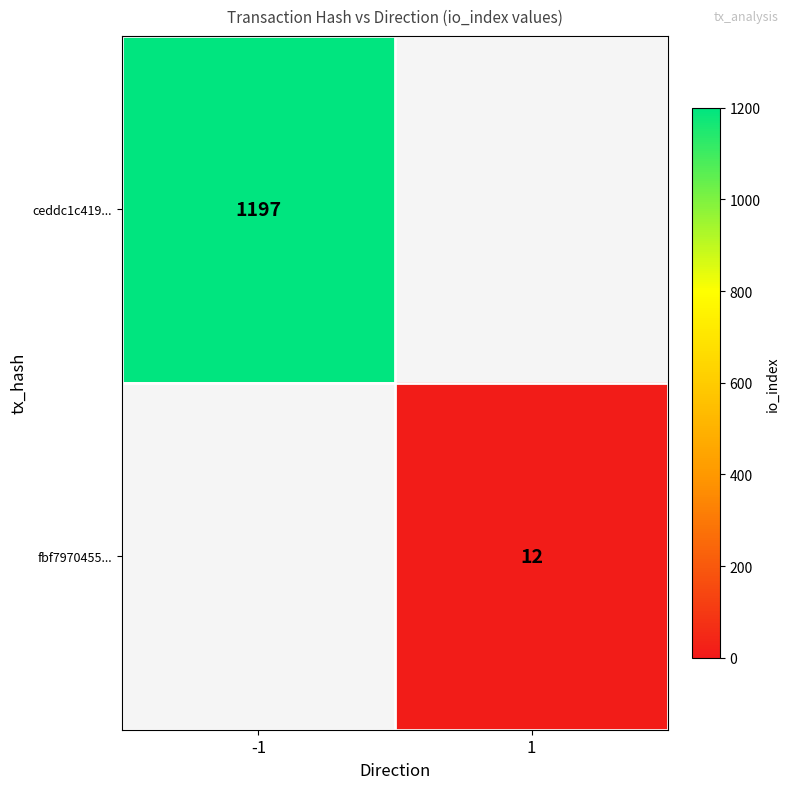

Which has a higher value, 1 or -1?

-1